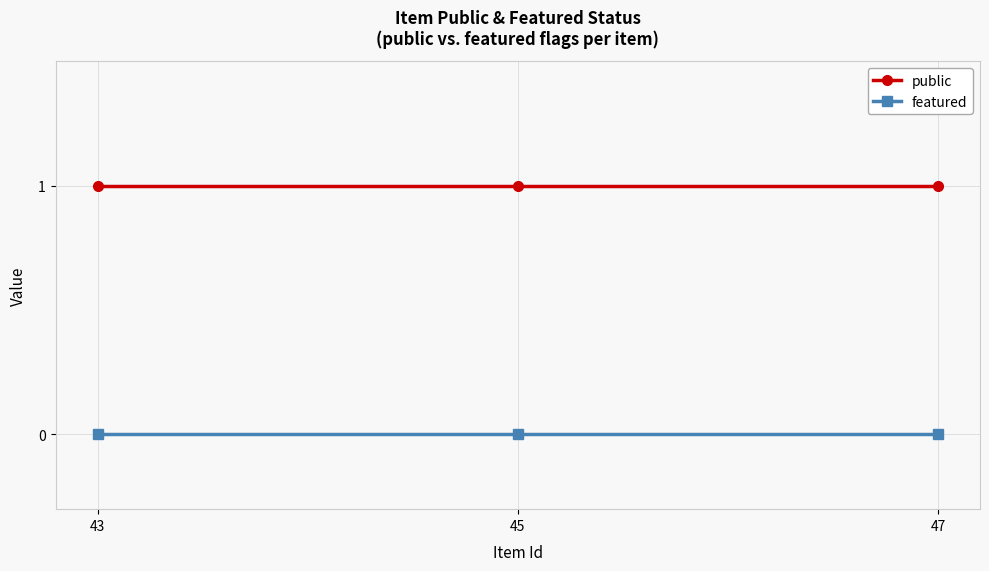

Reading left to right, extract all data points from this chart.

public: 43=1	45=1	47=1
featured: 43=0	45=0	47=0